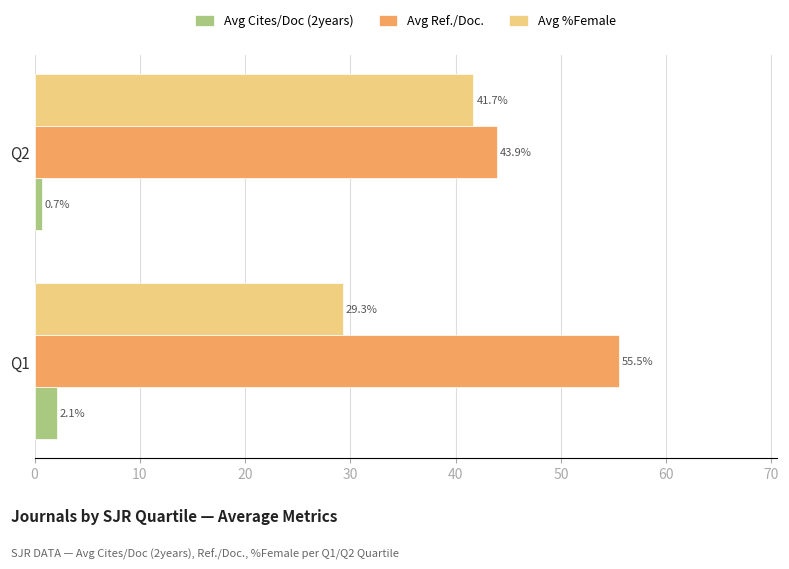

What is the difference between the Avg Ref./Doc. values at Q2 and Q1?

11.6